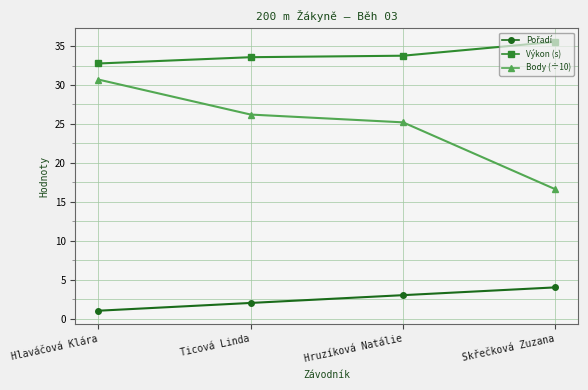

What is the spread (max minus min) of values at Hruzíková Natálie?

30.8